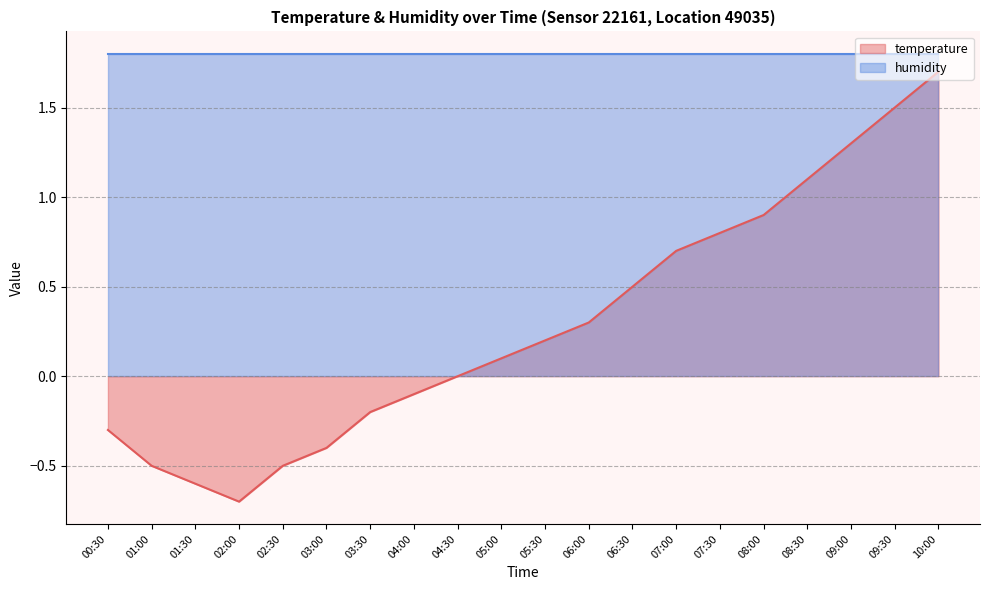

The value at 02:00 is -0.3. True or false?

False